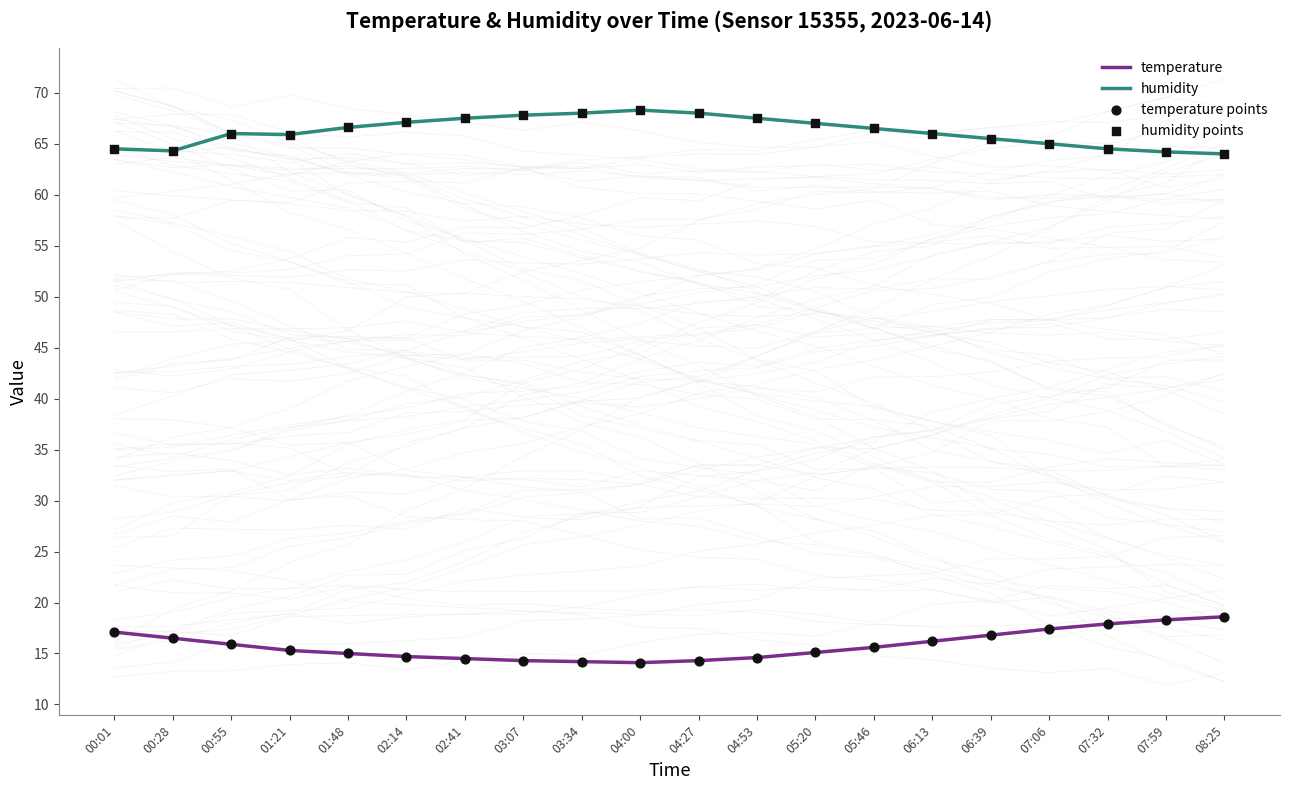

Which series has the largest total across all categories?

humidity